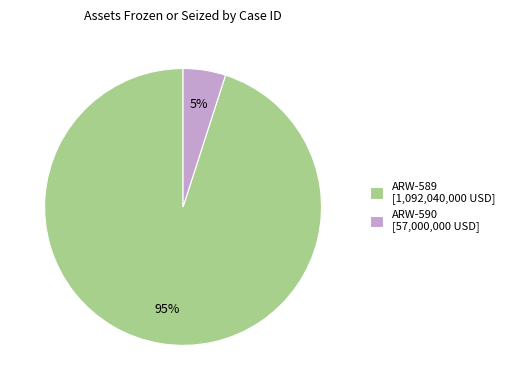

Count the number of slices in the pie.

2